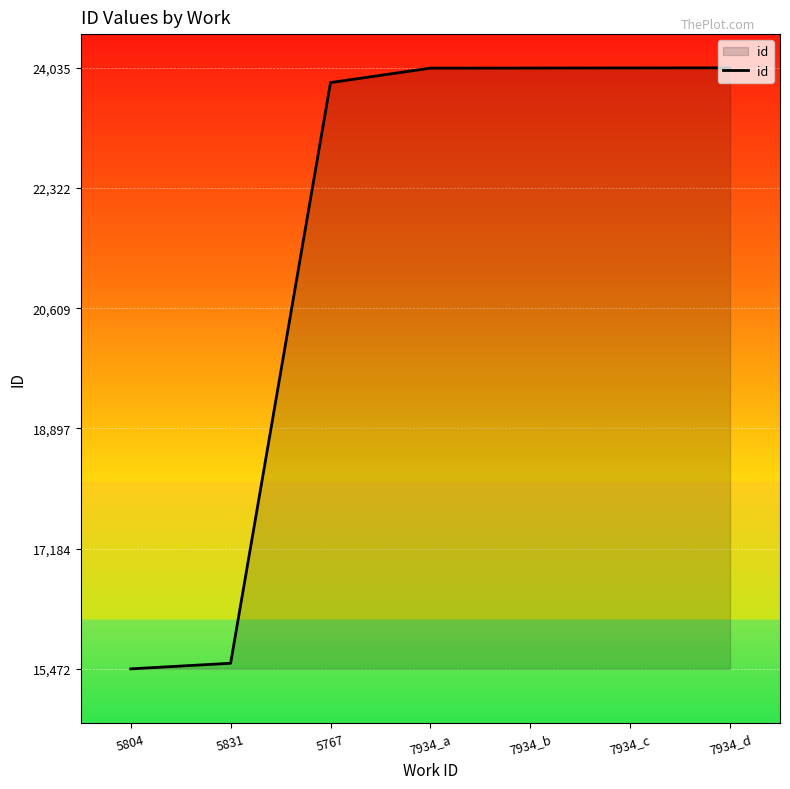

True or false: the data has more than 2 interior local peaks.

False